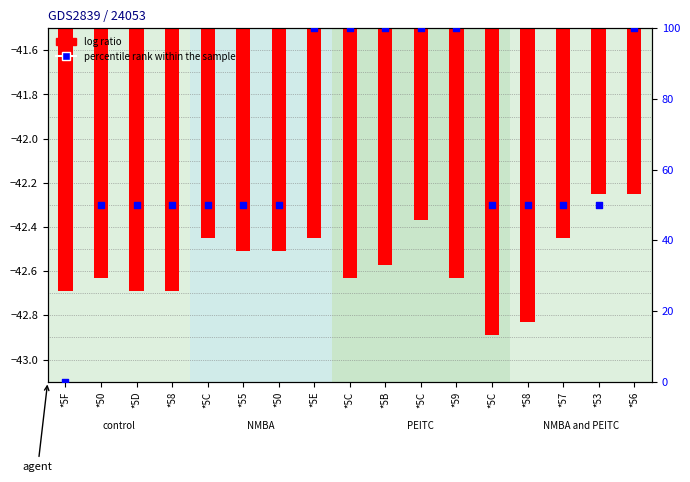

What is the total value across all series at *57?

7.5